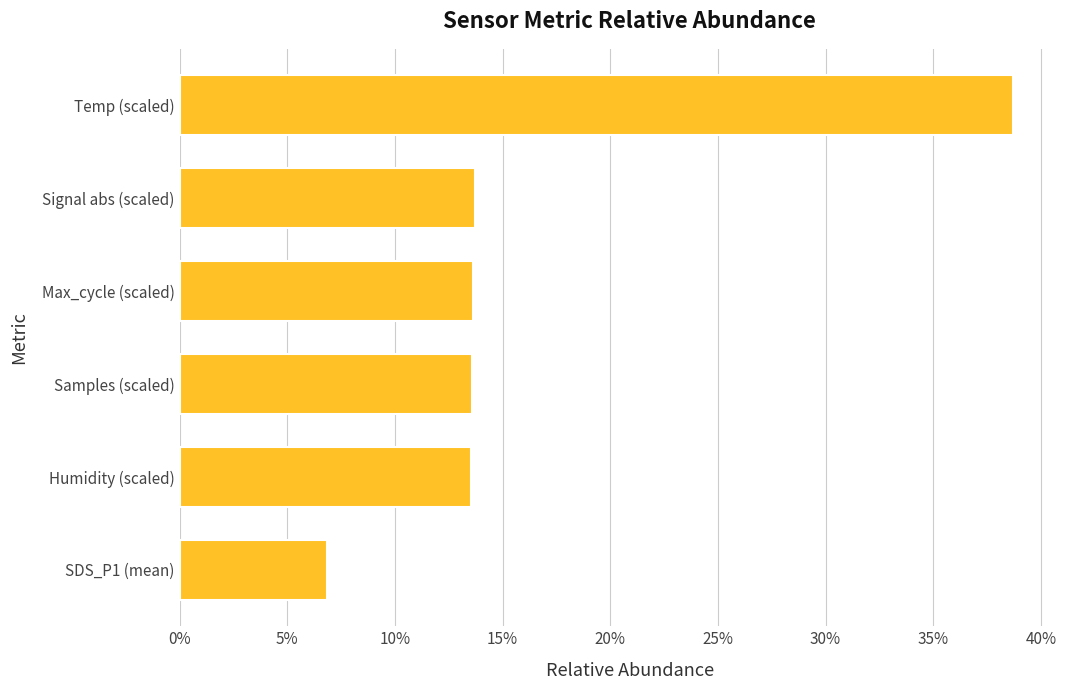

How many categories are shown in the chart?

6